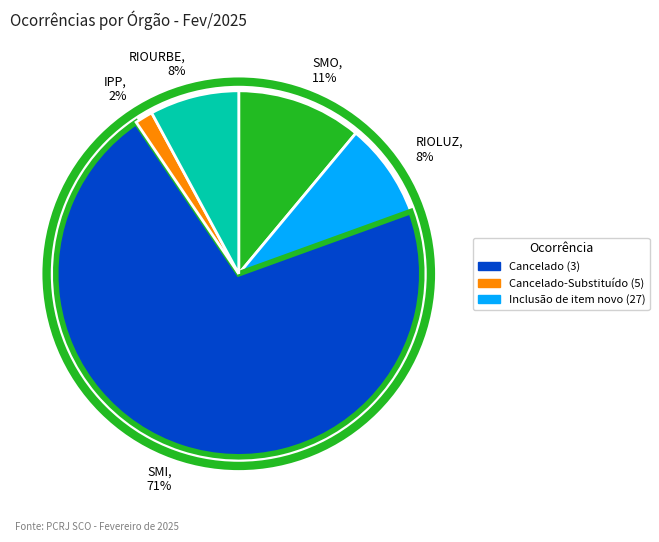

What percentage is the SMI, 71% slice, to the nearest percent?

71%